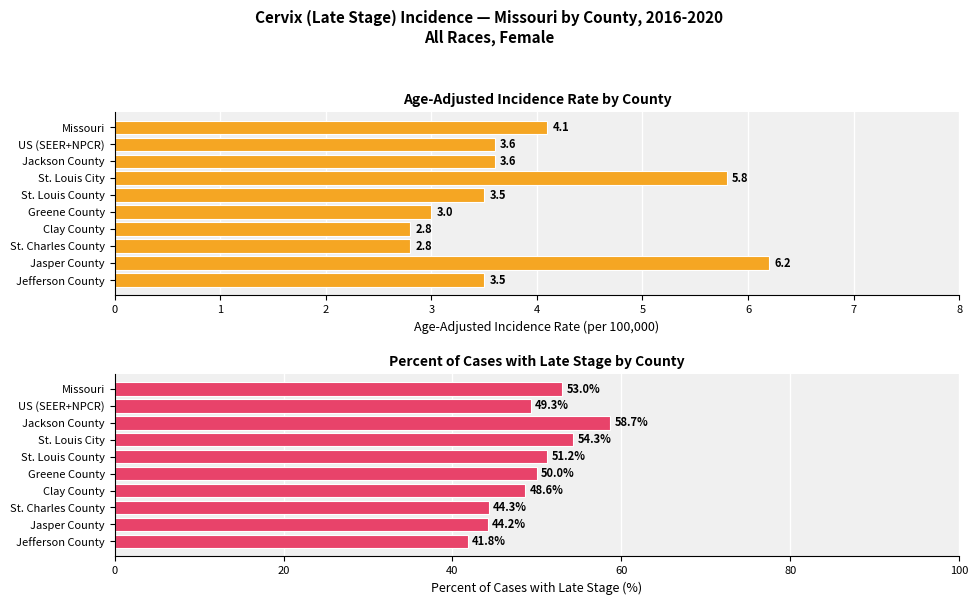

Does the chart contain any negative values?

No